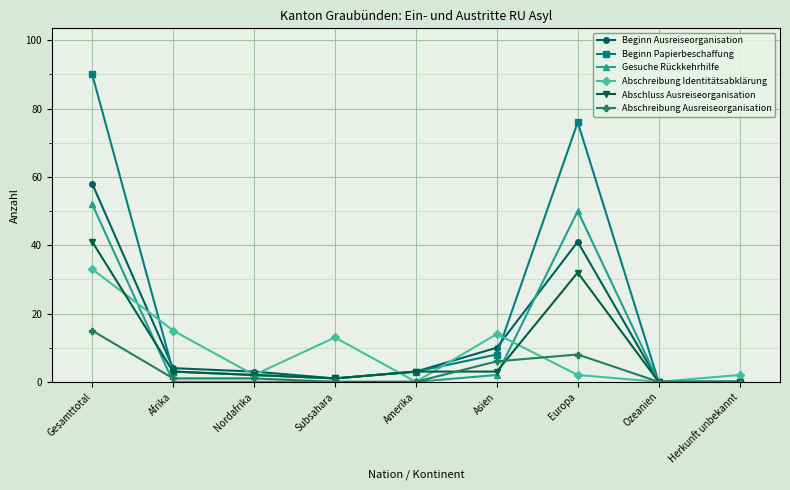

What is the difference between the Beginn Papierbeschaffung values at Nordafrika and Asien?

6